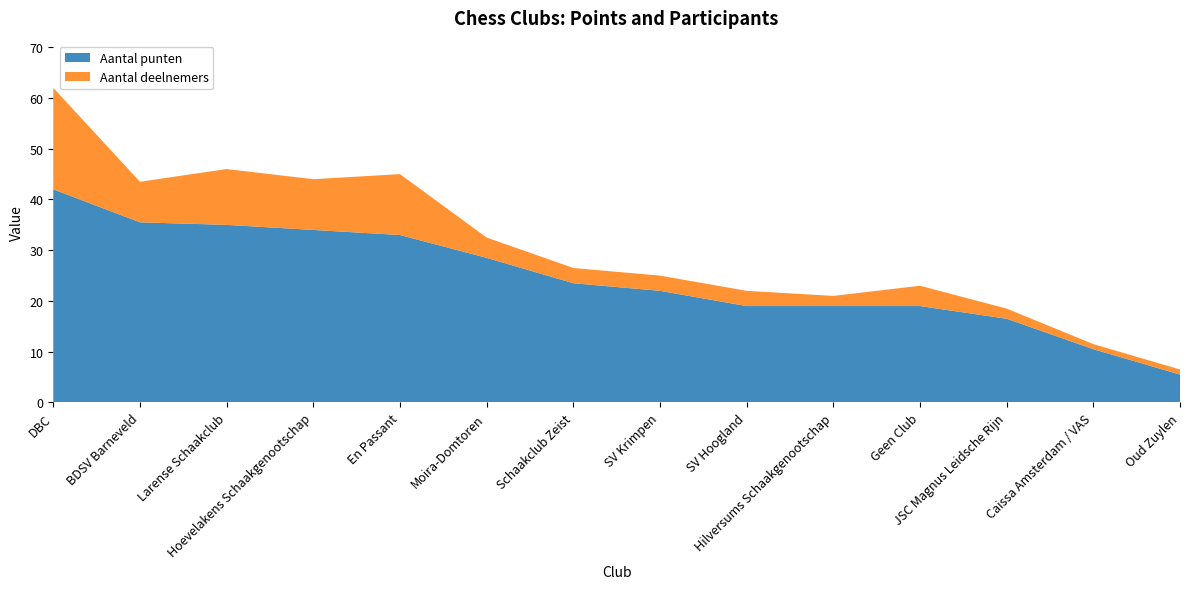

Reading left to right, extract all data points from this chart.

Aantal punten: 42.0	35.5	35.0	34.0	33.0	28.5	23.5	22.0	19.0	19.0	19.0	16.5	10.5	5.5
Aantal deelnemers: 20.0	8.0	11.0	10.0	12.0	4.0	3.0	3.0	3.0	2.0	4.0	2.0	1.0	1.0